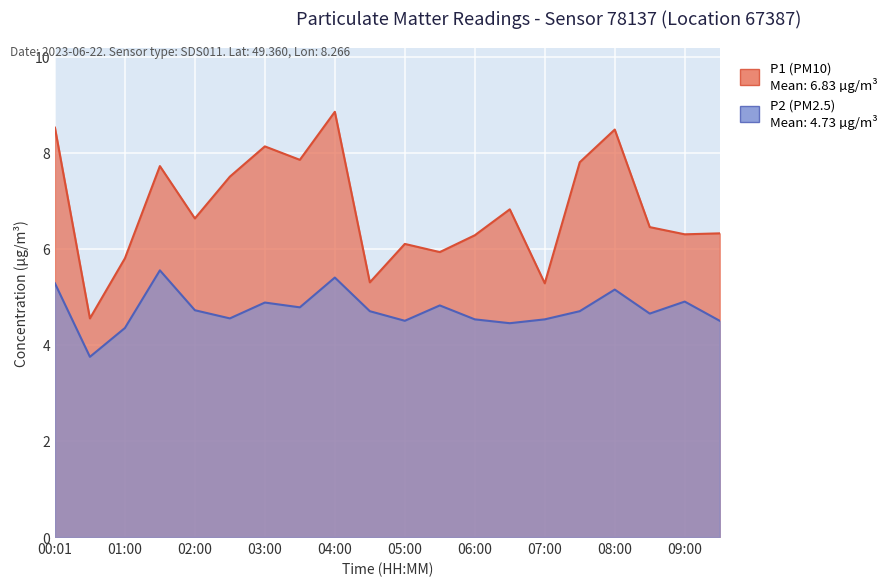

Between 03:00 and 00:30, which is larger?

03:00